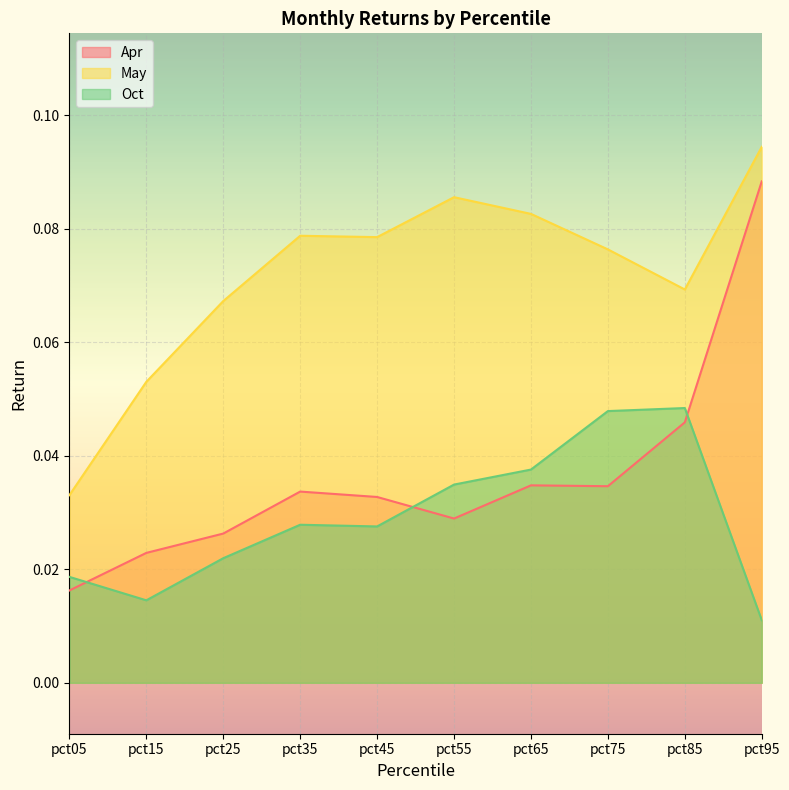

Is it true that Apr equals 0.0 at pct55?

False